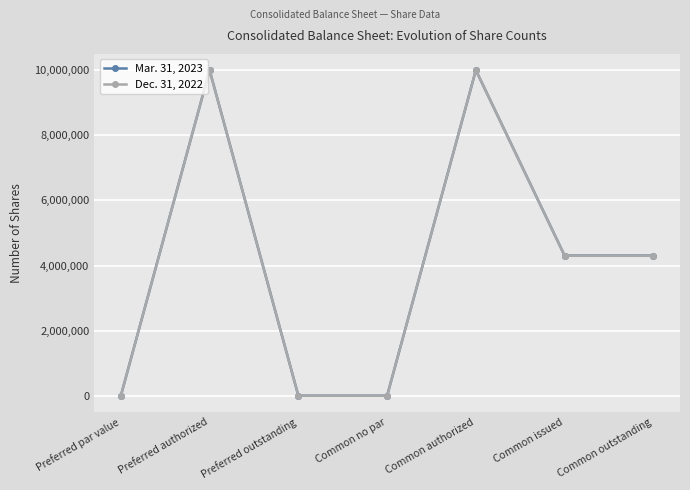

The value of Dec. 31, 2022 at Common outstanding is 1785758. True or false?

False